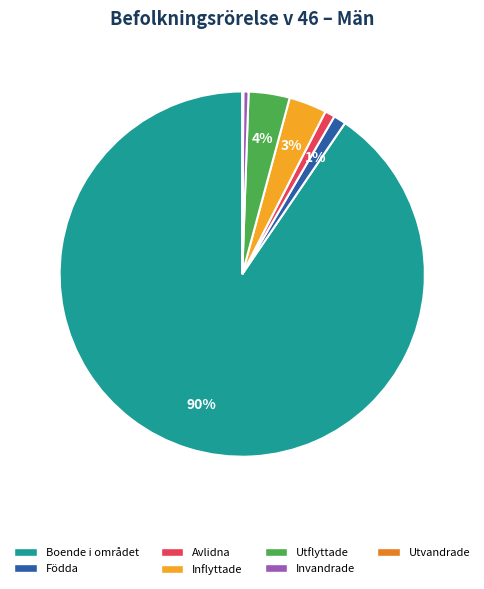

To the nearest percent, what is the combined percentage of Inflyttade and Avlidna?

4%